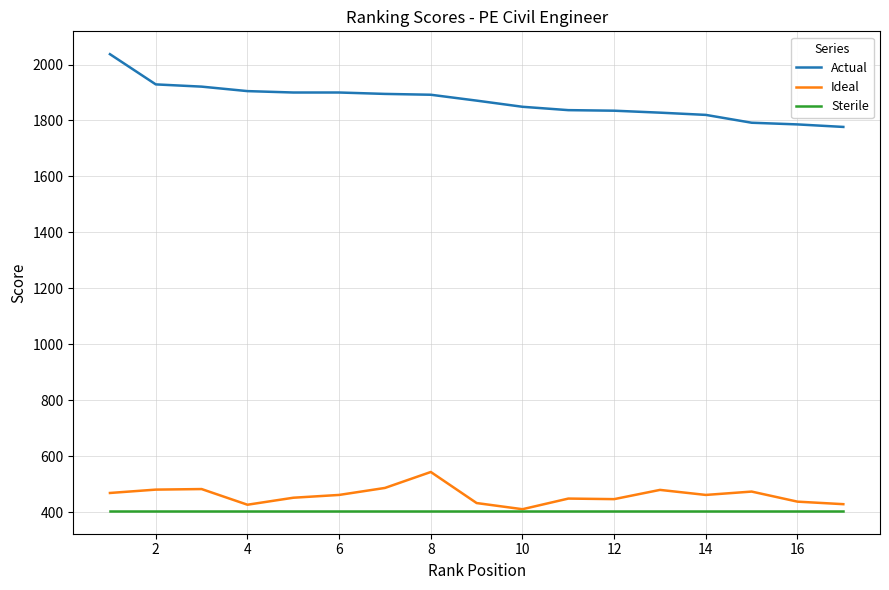

Rank the series by their maximum value, from highest to lowest.

Actual, Ideal, Sterile